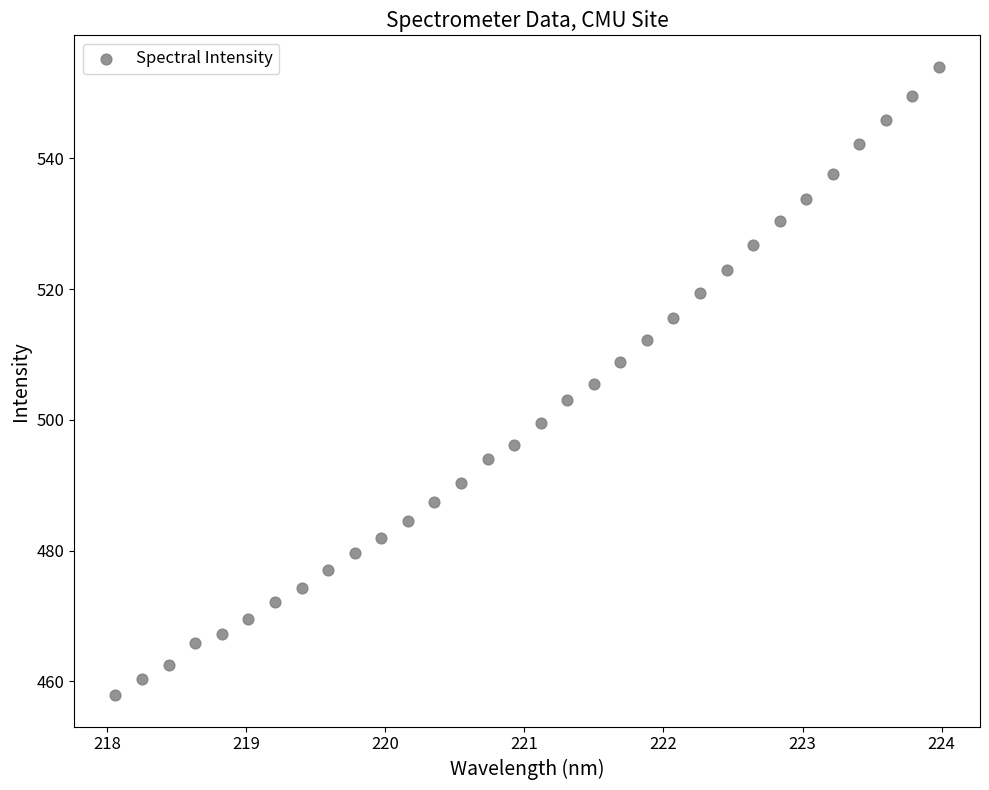

What is the range of X values (max minus min)?

5.9